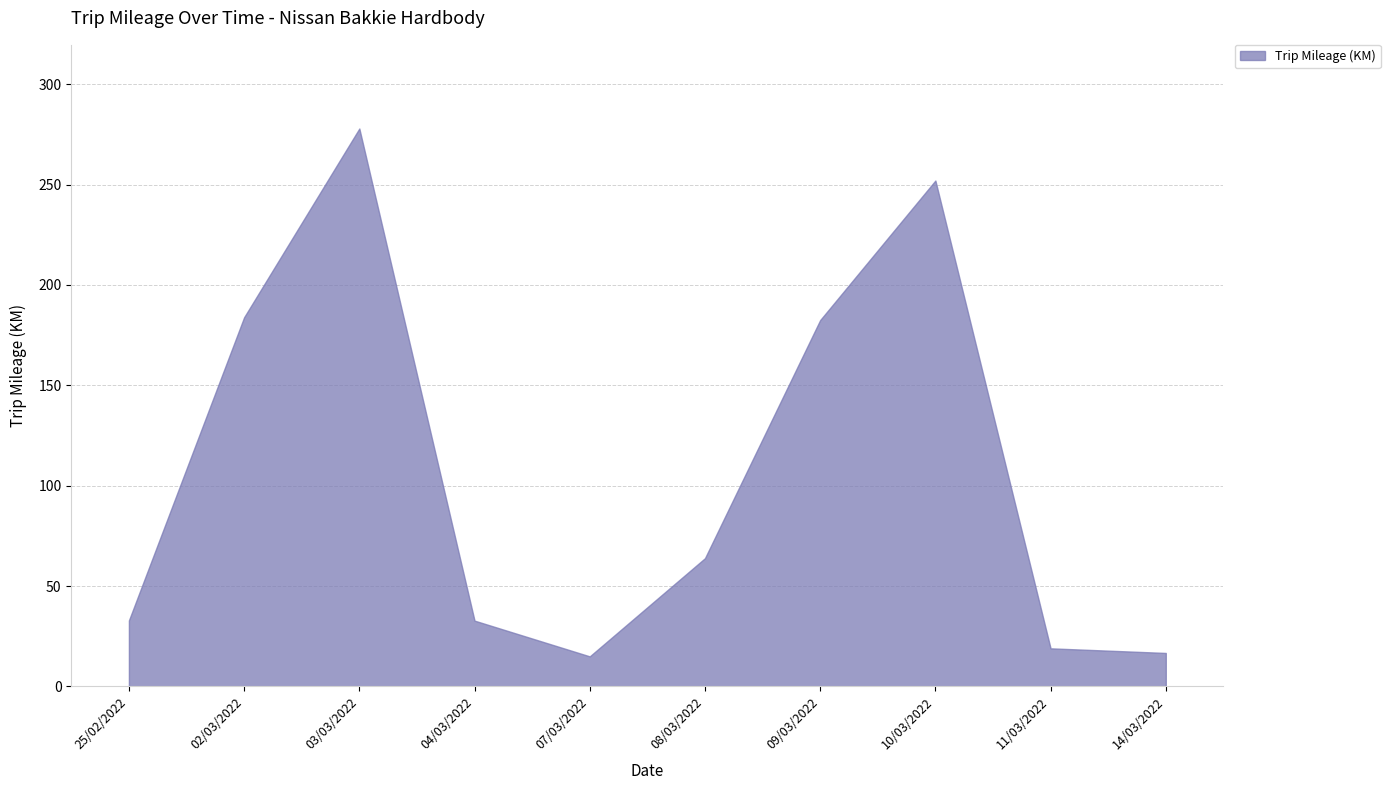

Where is the first local minimum?

07/03/2022